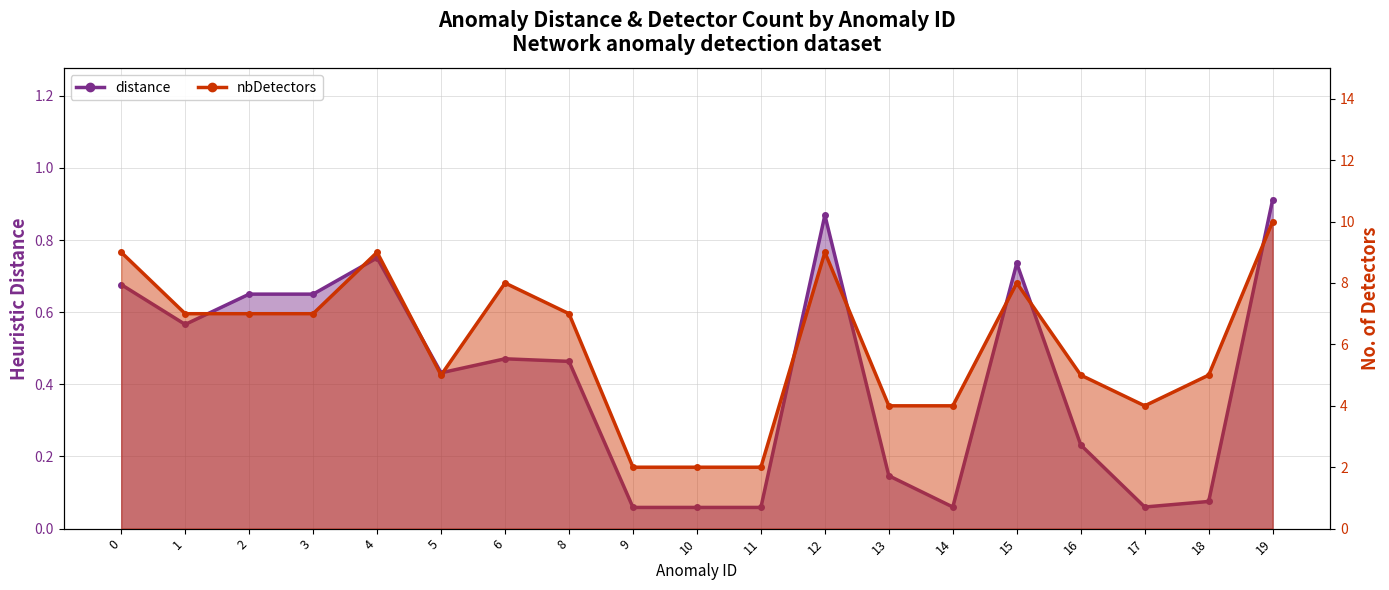

What is the difference between the nbDetectors values at 4 and 11?

7.0